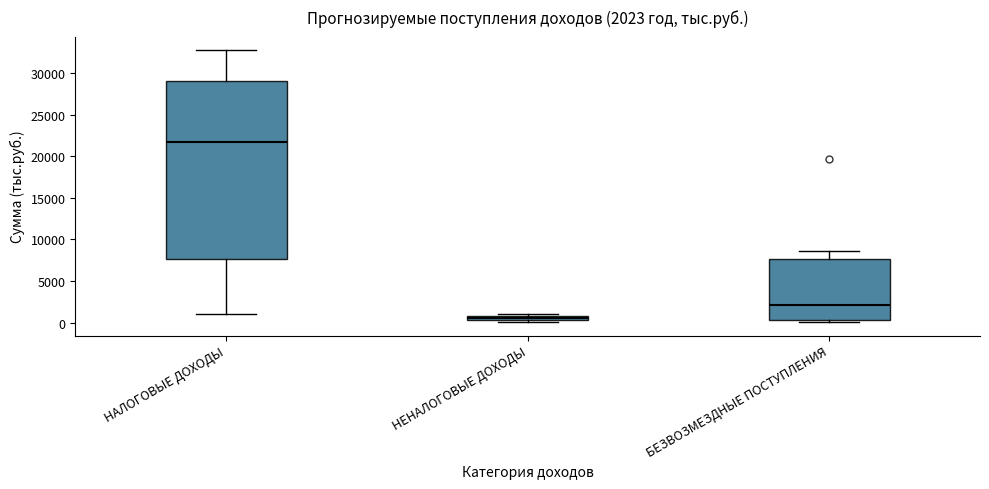

Comparing the boxes themselves (not the whiskers), which one is the tallest?

НАЛОГОВЫЕ ДОХОДЫ